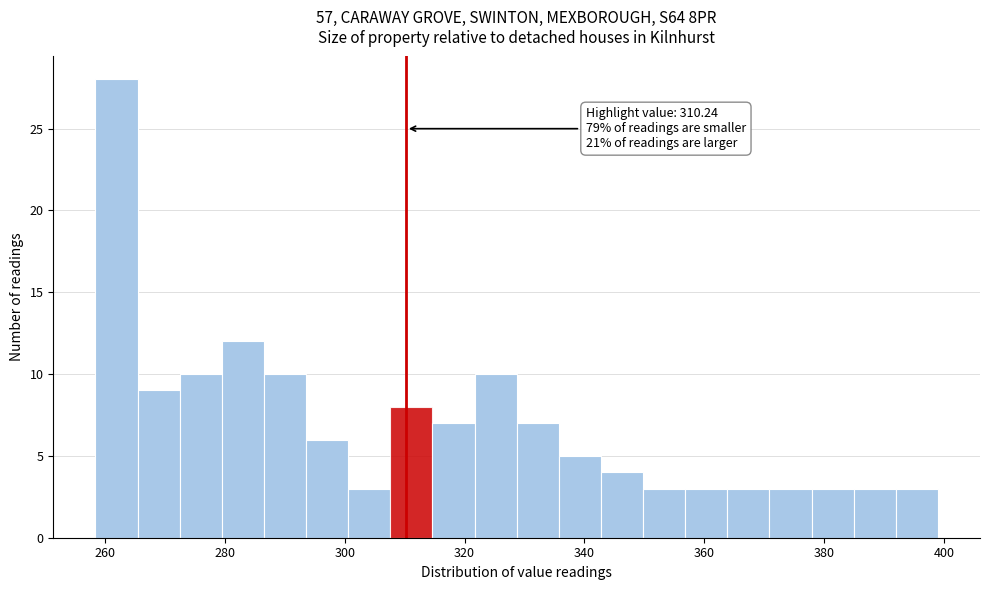

Read against the x-axis, roughly where is the centre of the tallest bar?

262